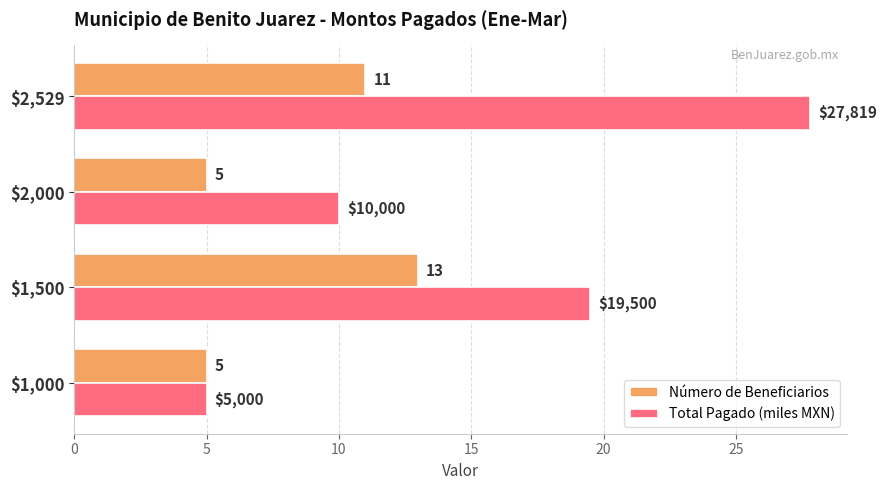

The Total Pagado (miles MXN) series shows 4.2 at $2,000. True or false?

False